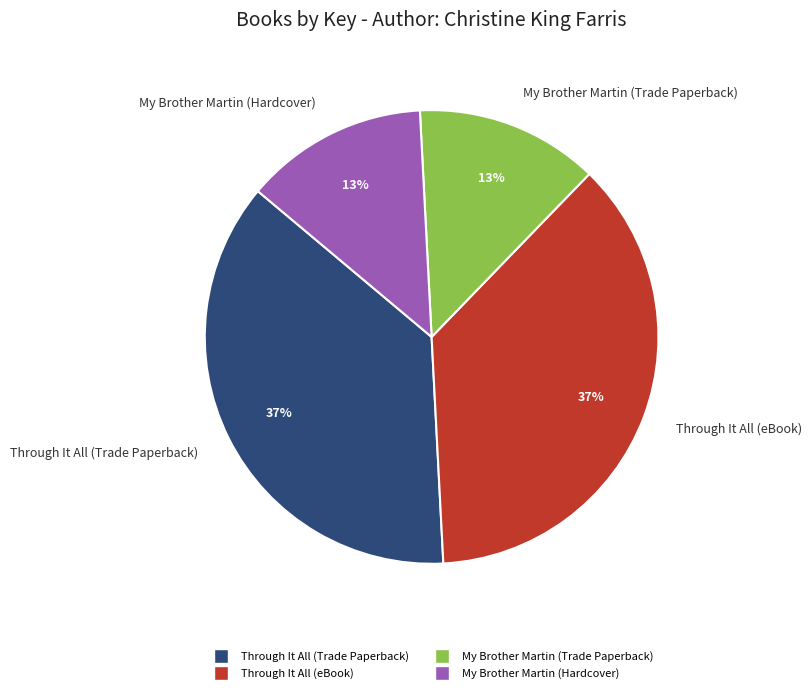

True or false: Through It All (Trade Paperback) accounts for 37% of the total.

True